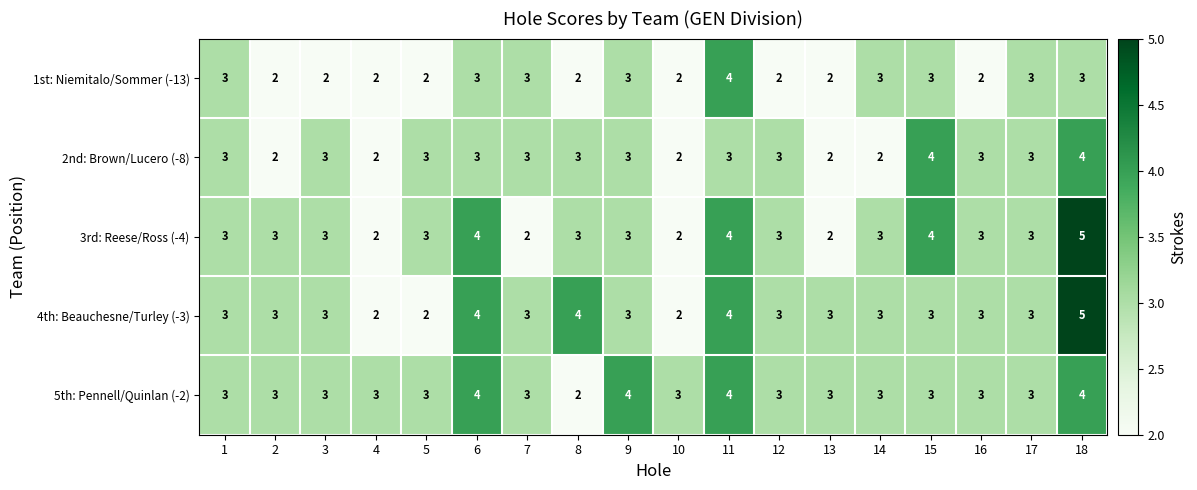

Which series changed the most between 8 and 9?

5th: Pennell/Quinlan (-2)